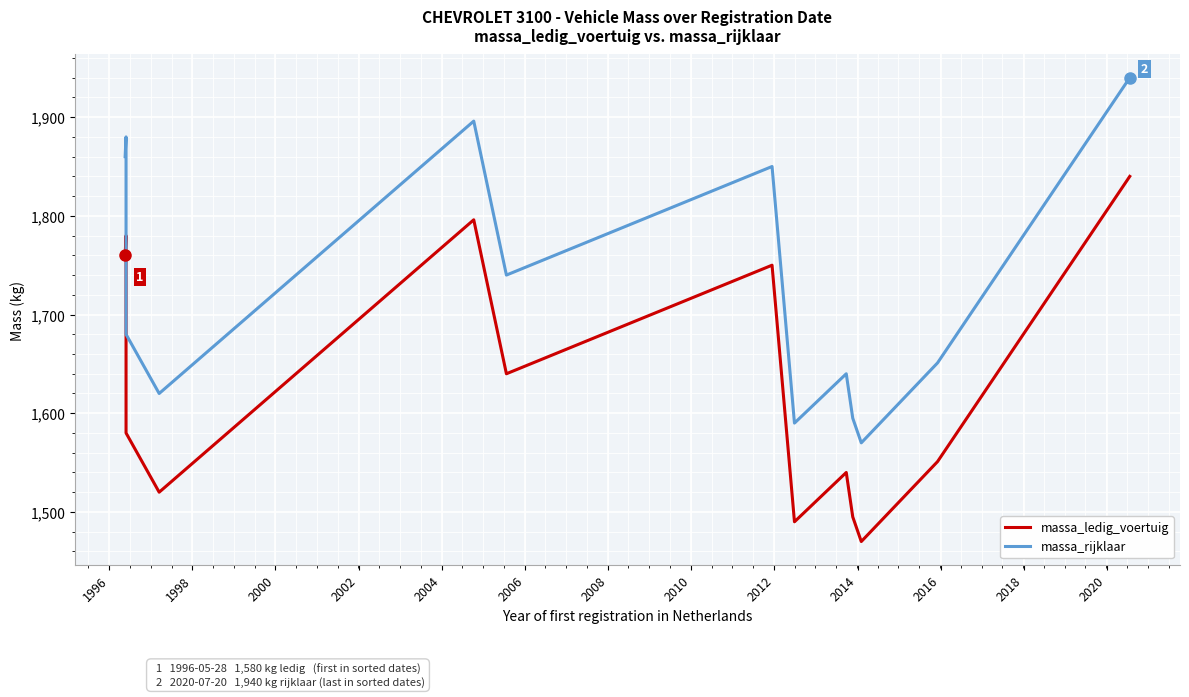

Rank the series at 2006 from highest to lowest value.

massa_rijklaar, massa_ledig_voertuig